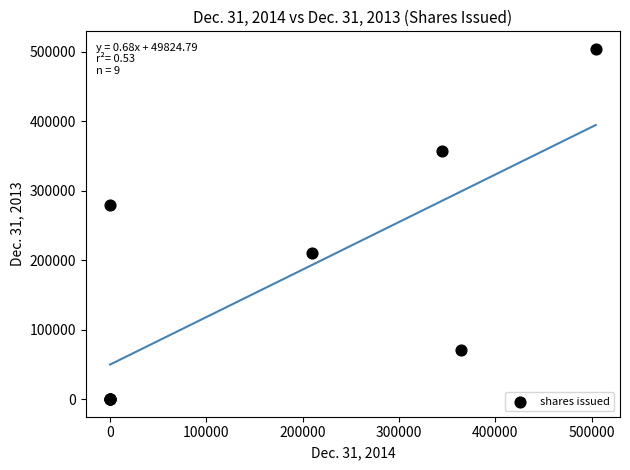

What Y value in the scatter plot is closest to 252138?

279999